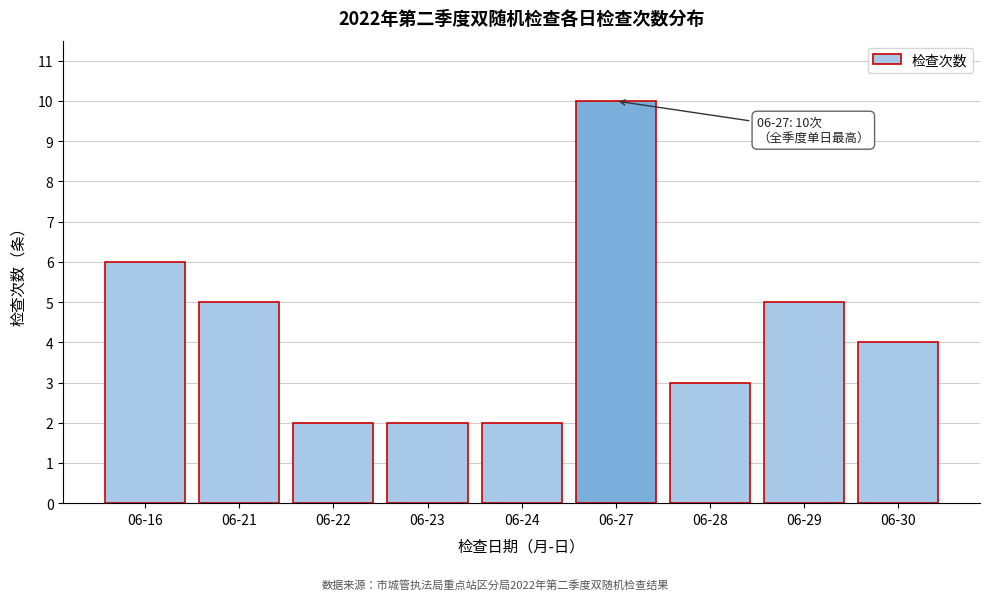

Reading left to right, transcribe all the data shown in this chart.

06-16=6	06-21=5	06-22=2	06-23=2	06-24=2	06-27=10	06-28=3	06-29=5	06-30=4